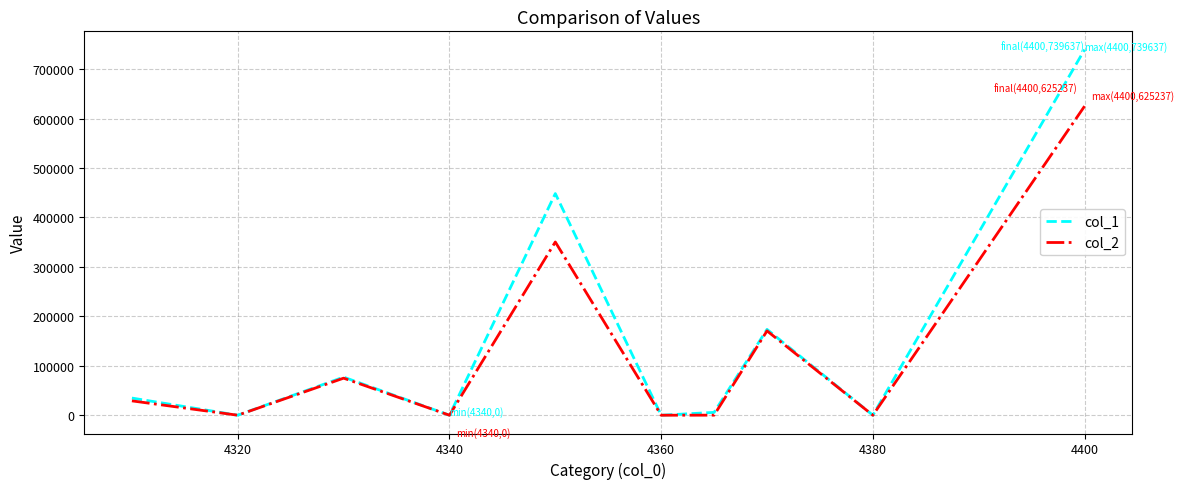

Which series has the widest spread of values?

col_1